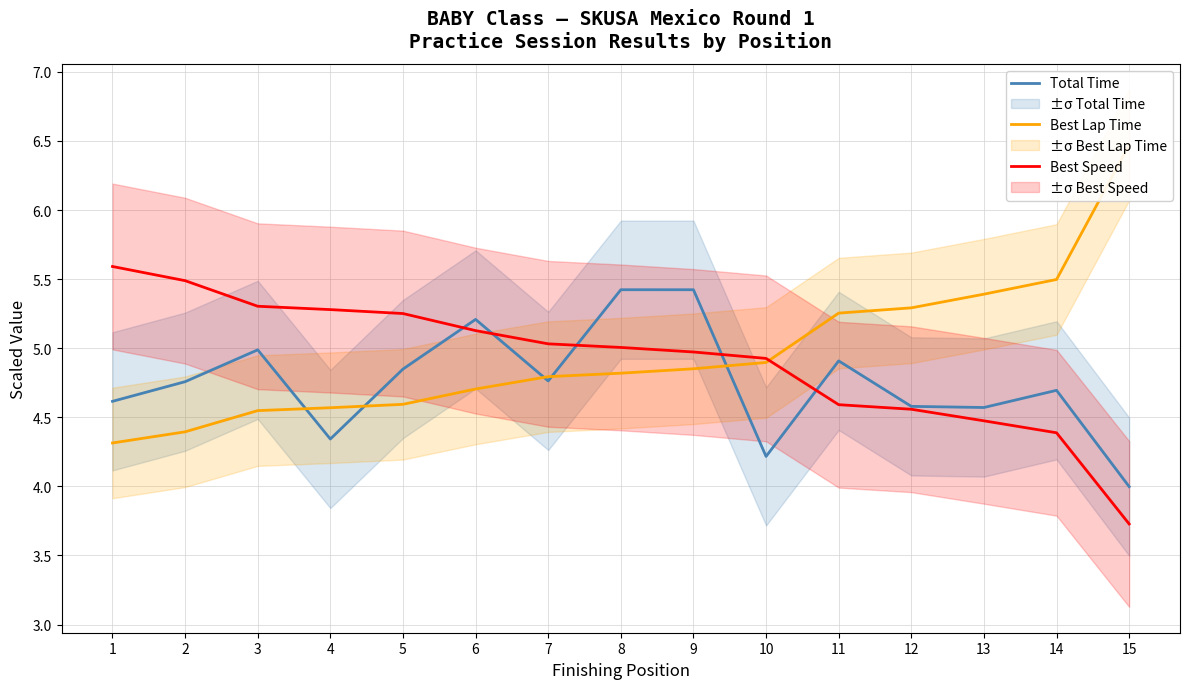

How many intersections are there between Best Speed and Best Lap Time?

1